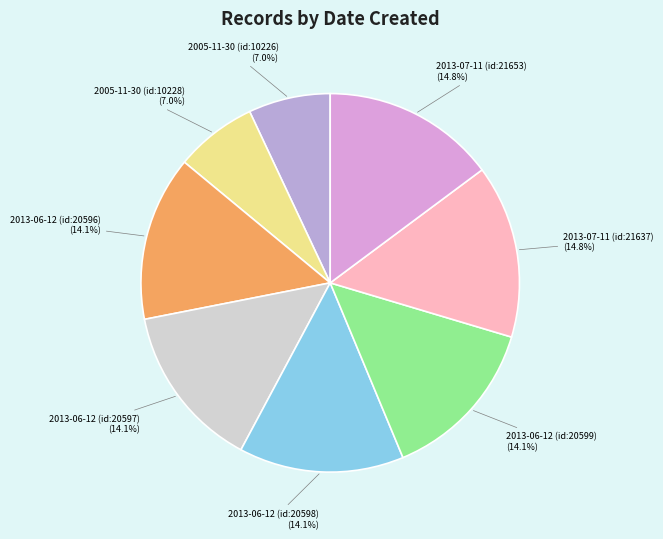

Is it true that 2013-06-12 (id:20597) is 14% of the pie?

True